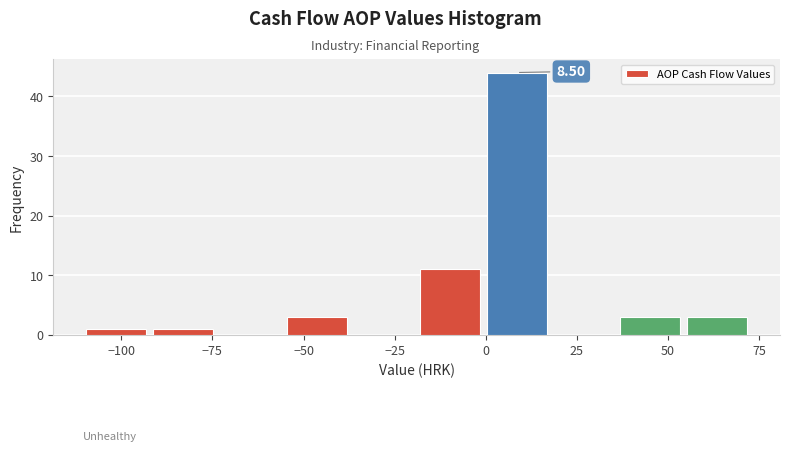

Read against the x-axis, roughly where is the centre of the tallest bar?

10